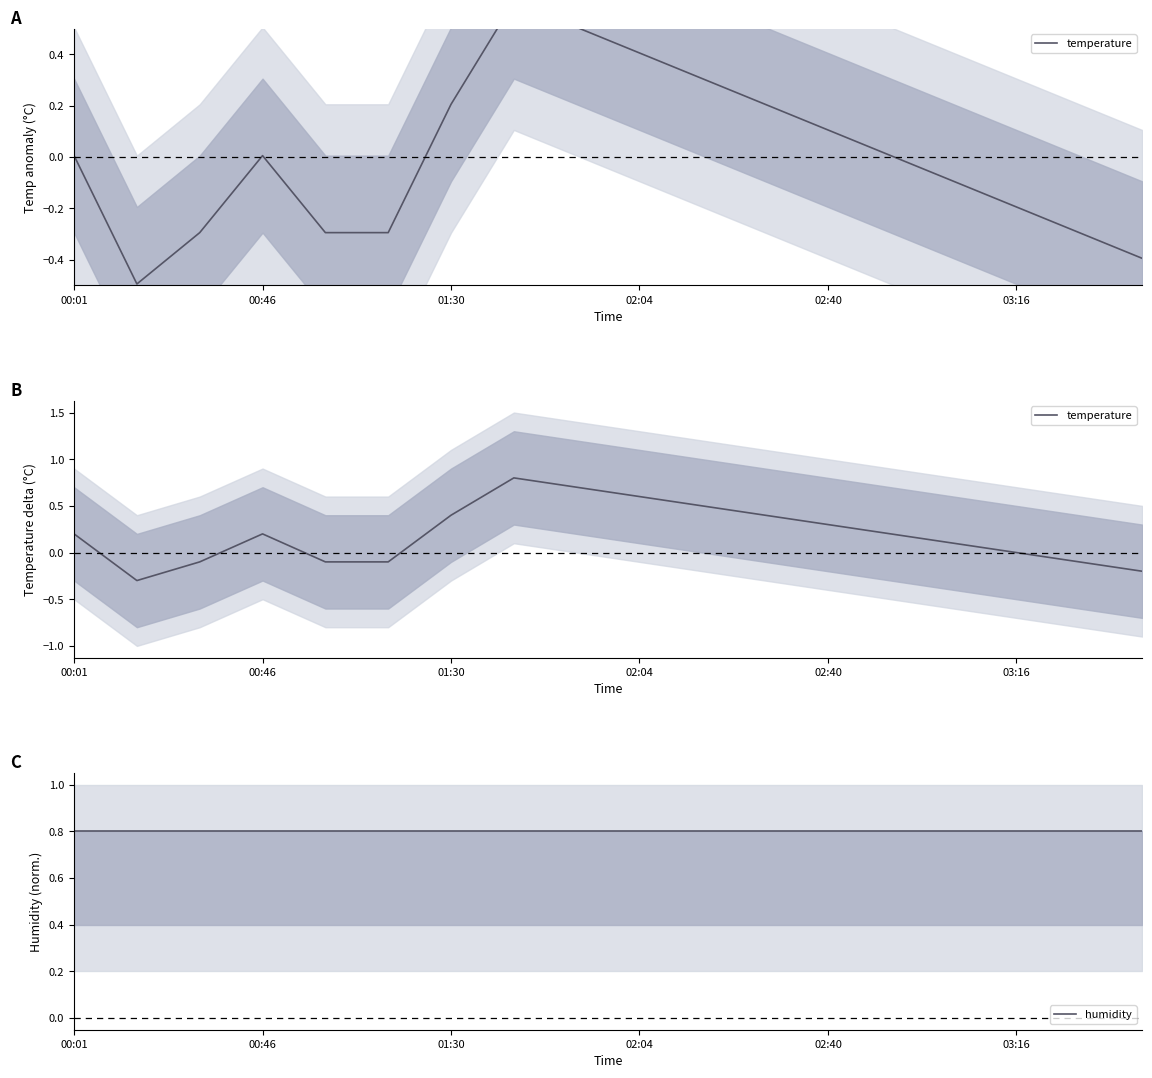

Reading left to right, extract all data points from this chart.

temperature: 0.2	-0.3	-0.1	0.2	-0.1	-0.1	0.4	0.8	0.7	0.6	0.5	0.4	0.3	0.2	0.1	0.0	-0.1	-0.2
humidity: 0.8	0.8	0.8	0.8	0.8	0.8	0.8	0.8	0.8	0.8	0.8	0.8	0.8	0.8	0.8	0.8	0.8	0.8